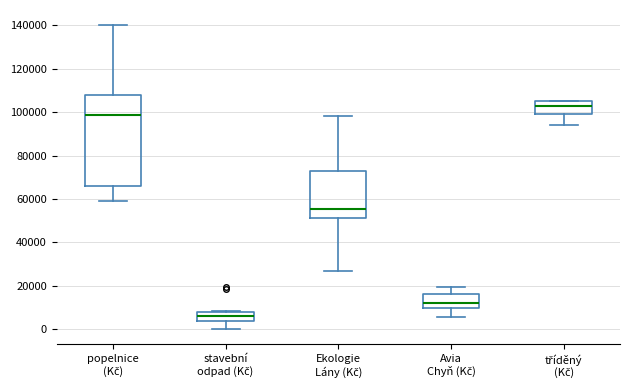

Reading left to right, transcribe this box plot: for each box, give where its median line is, the range the box spans, and where its two whiskers end, as read against the y-axis. The values are not printed on the chart, so give them approximately, as read against the axis.

popelnice (Kč): median 98000, box 66000 to 108000, whiskers 58000 to 140000
stavební odpad (Kč): median 6000, box 4000 to 8000, whiskers 0 to 8000
Ekologie Lány (Kč): median 56000, box 52000 to 72000, whiskers 26000 to 98000
Avia Chyň (Kč): median 12000, box 10000 to 16000, whiskers 6000 to 20000
tříděný (Kč): median 102000, box 100000 to 106000, whiskers 94000 to 106000